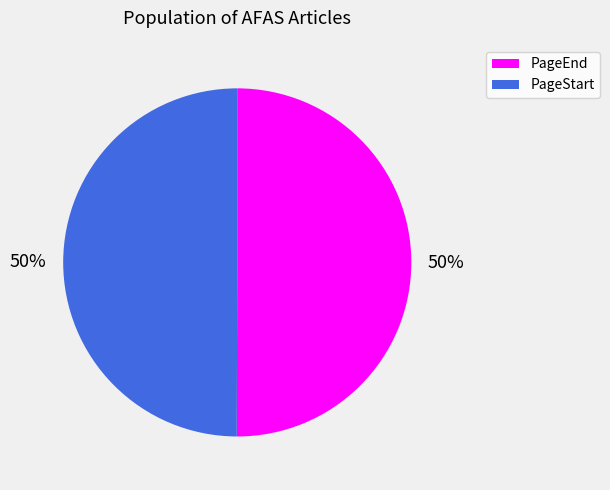

How many slices are in this pie chart?

2